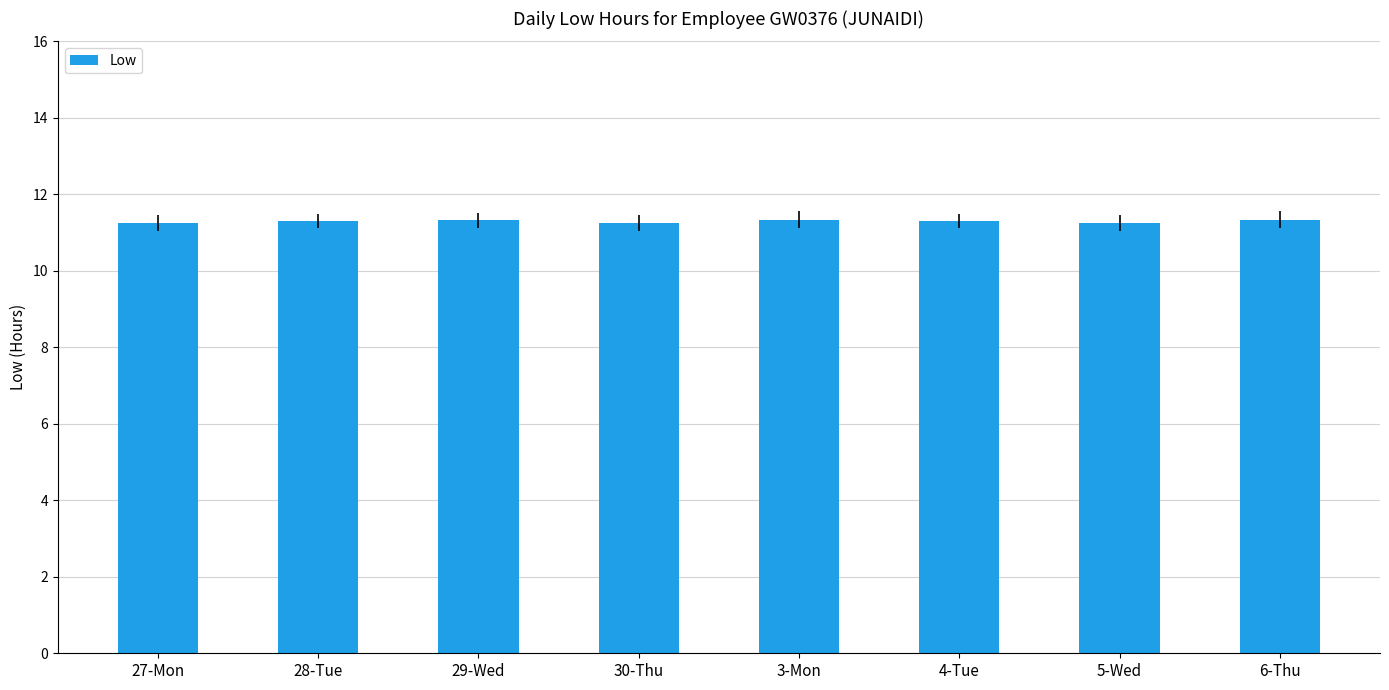

Count the number of data series in this chart.

1